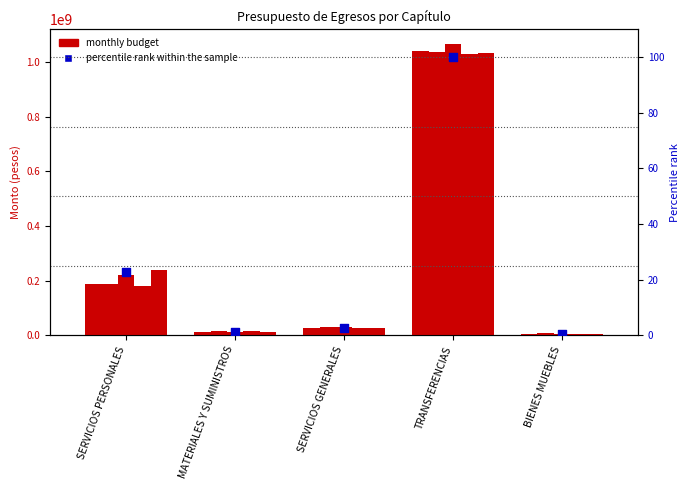

Which series contains the lowest Y value?

percentile rank within the sample